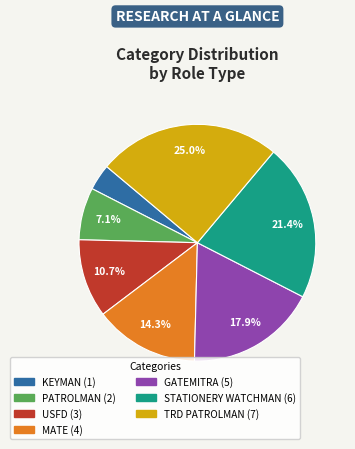

How many slices are in this pie chart?

7